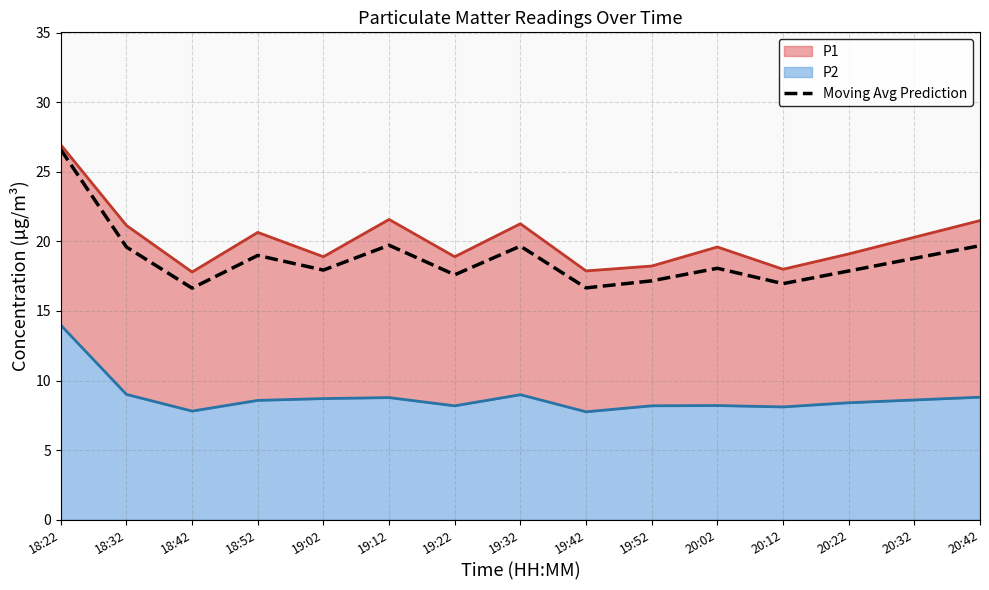

What position from the right is 19:52?

6